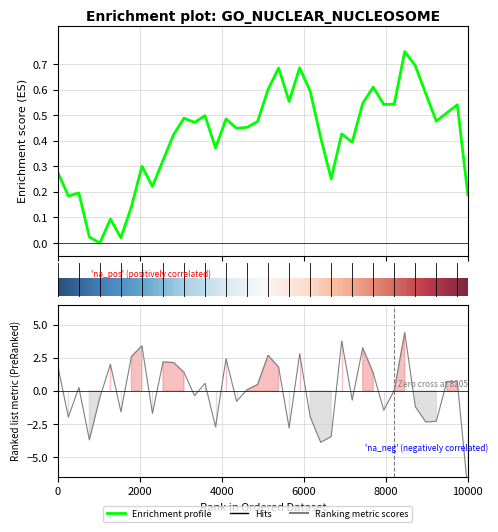

What is the value of the 37th point from the left?

-2.3